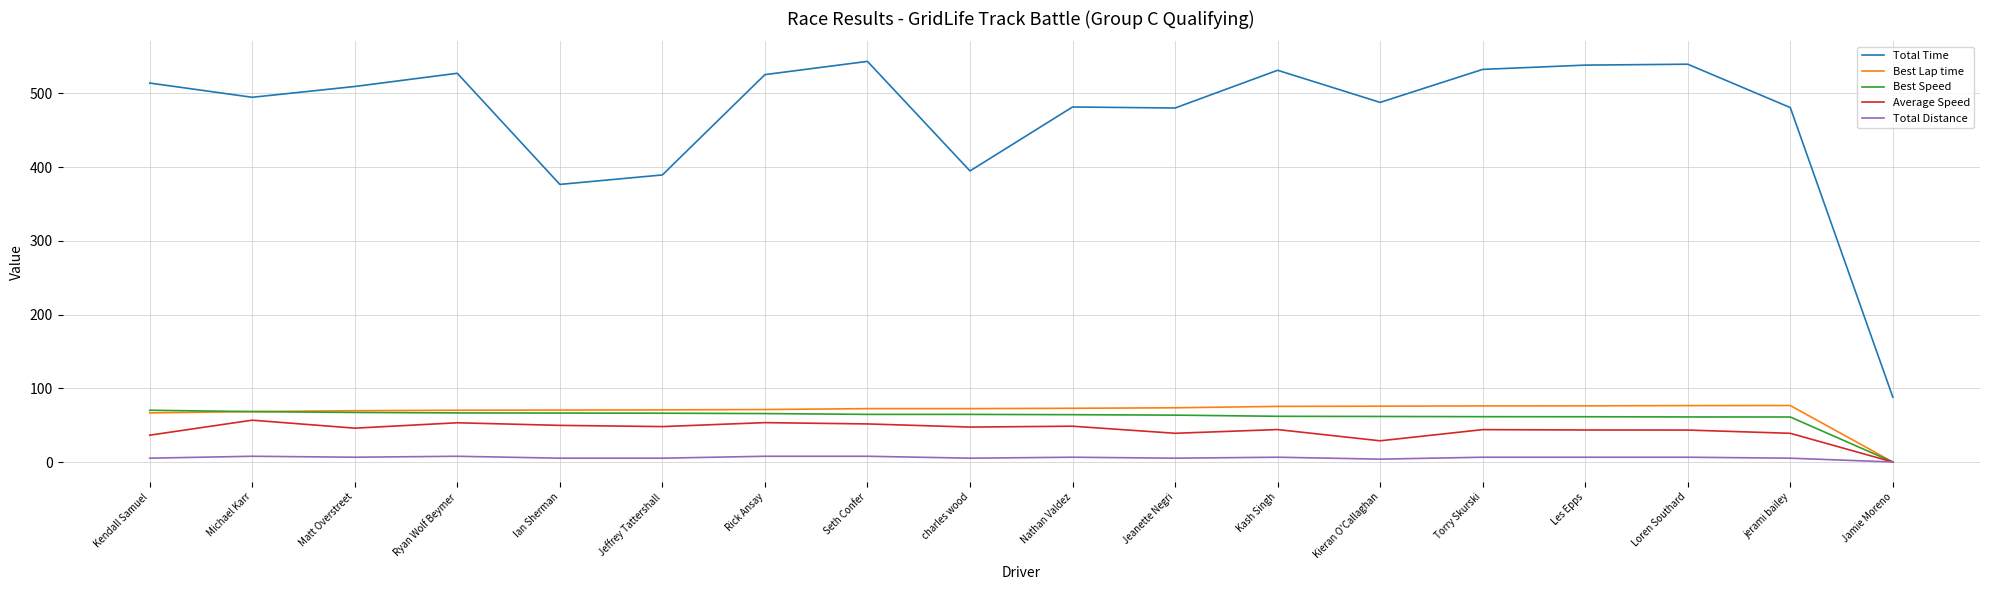

Between Michael Karr and charles wood, which series saw the biggest shift?

Total Time